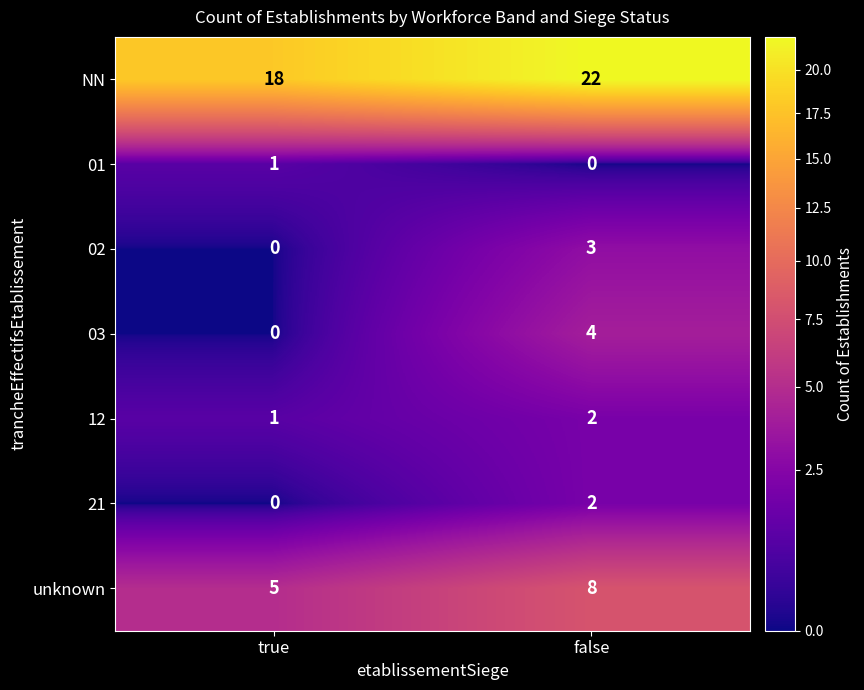

What is the difference between the NN values at true and false?

4